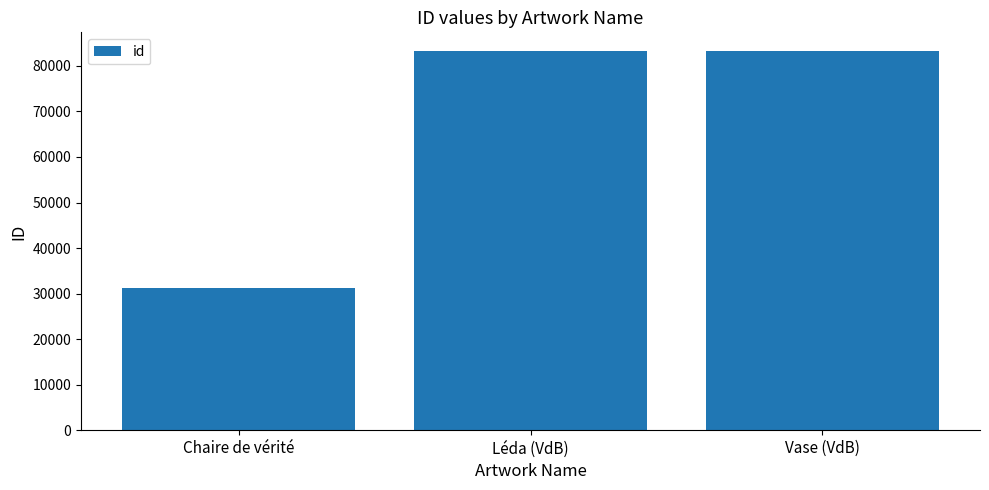

What is the sum of all values?

197714